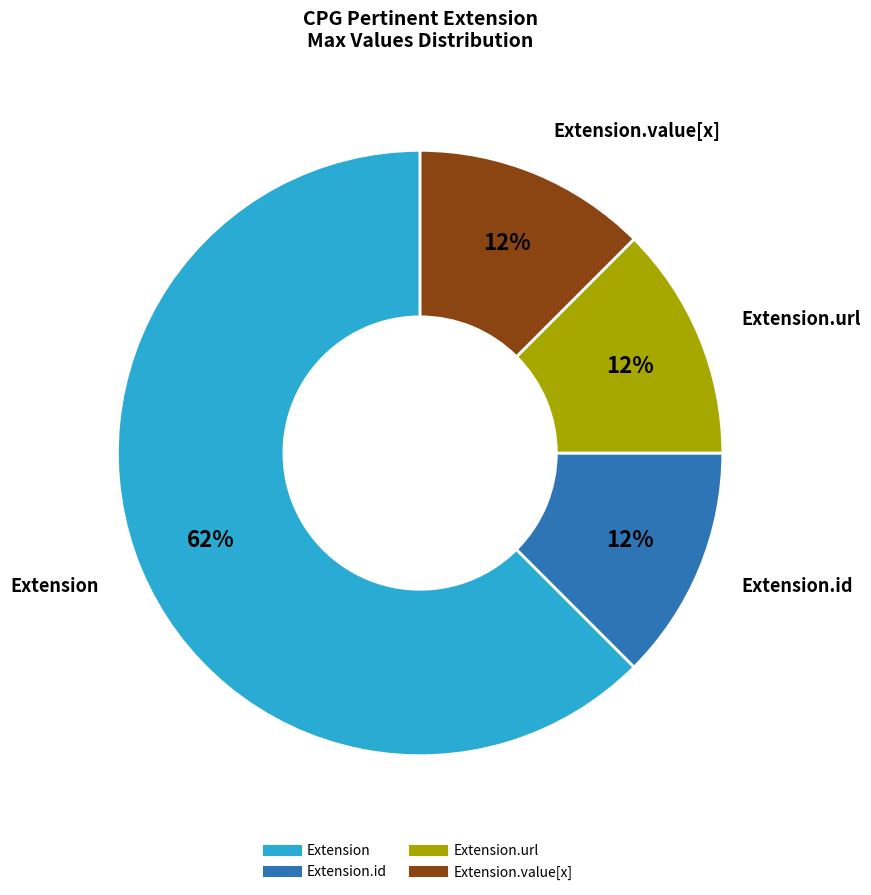

Is there any slice that represents more than half of the pie?

Yes